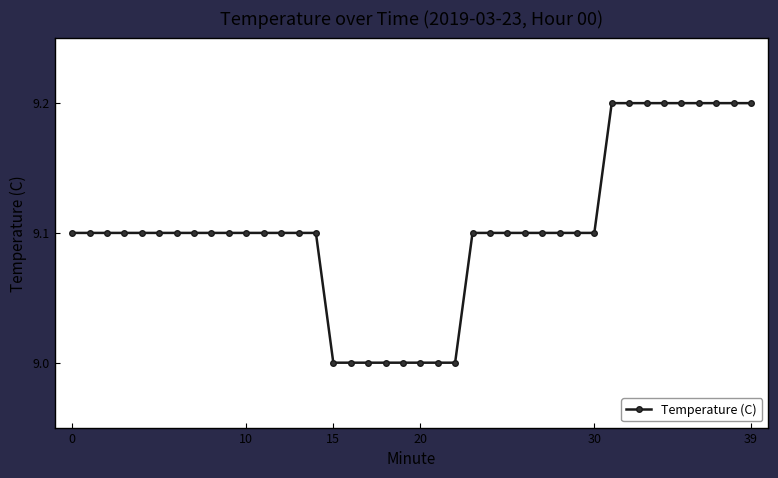

What is the difference between the second highest and minimum values?

0.2